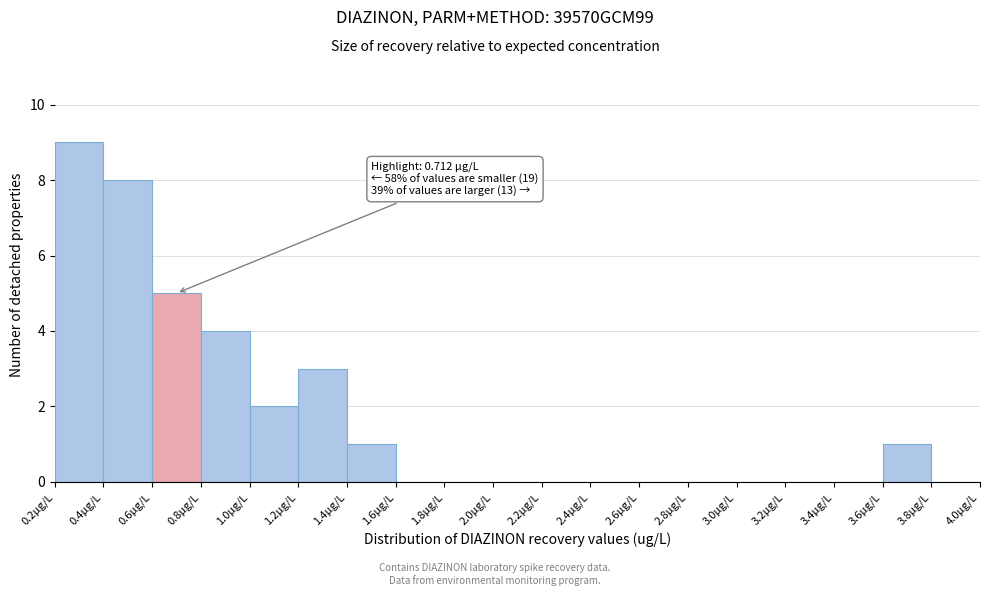

Which range on the x-axis has the tallest bar?

0.2 to 0.4